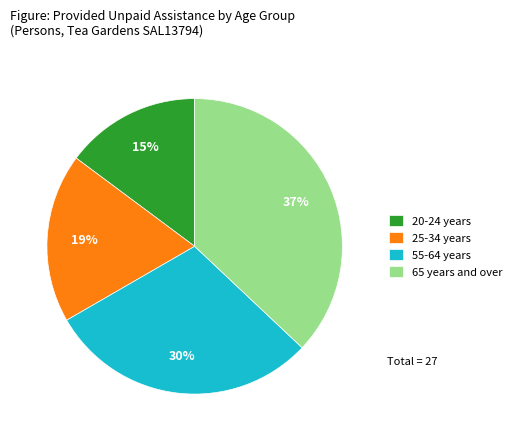

Which has a higher value, 25-34 years or 20-24 years?

25-34 years